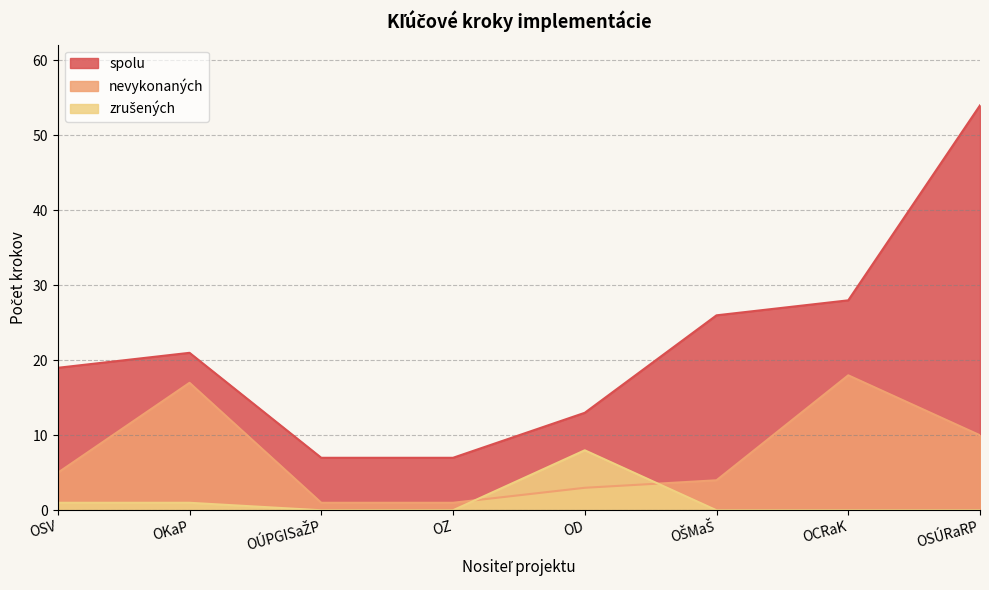

The value of zrušených at OKaP is 1. True or false?

True